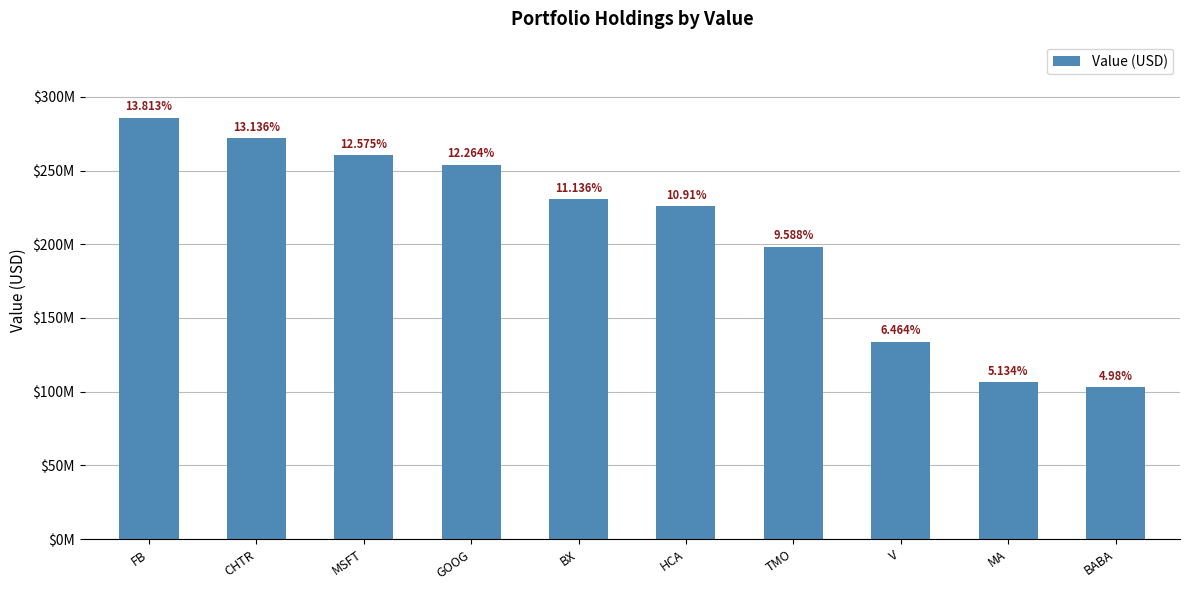

Which category has the lowest value across all series?

BABA